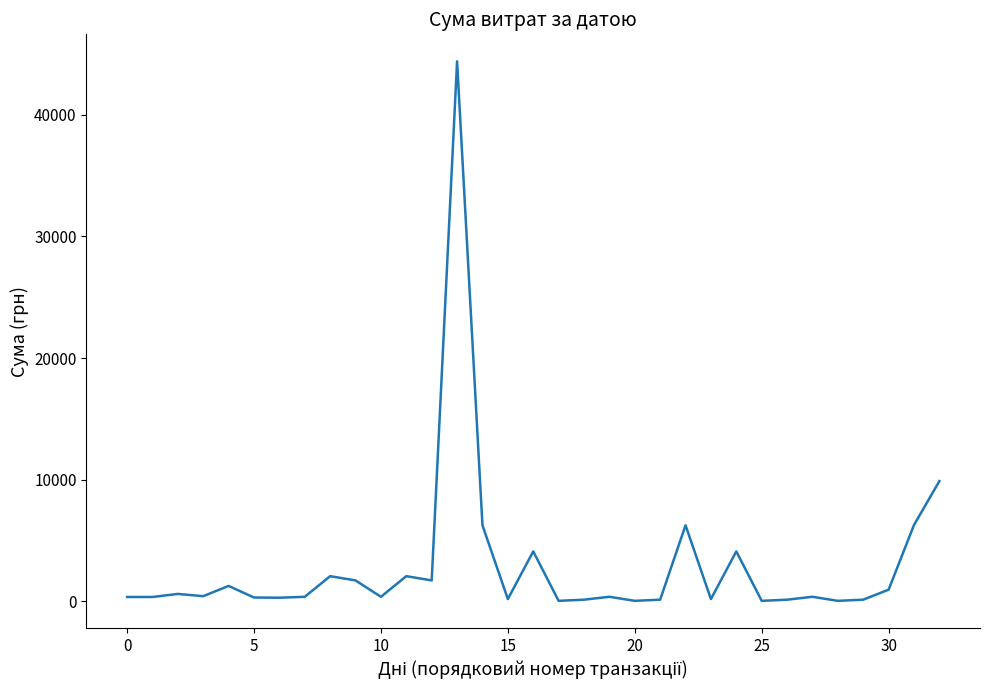

True or false: there are more than 0 points higher than both neighbors.

True